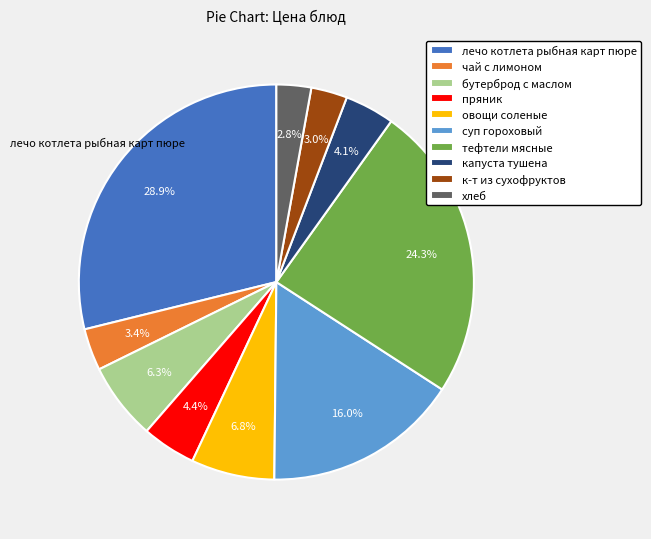

What percentage is the капуста тушена slice, to the nearest percent?

4%